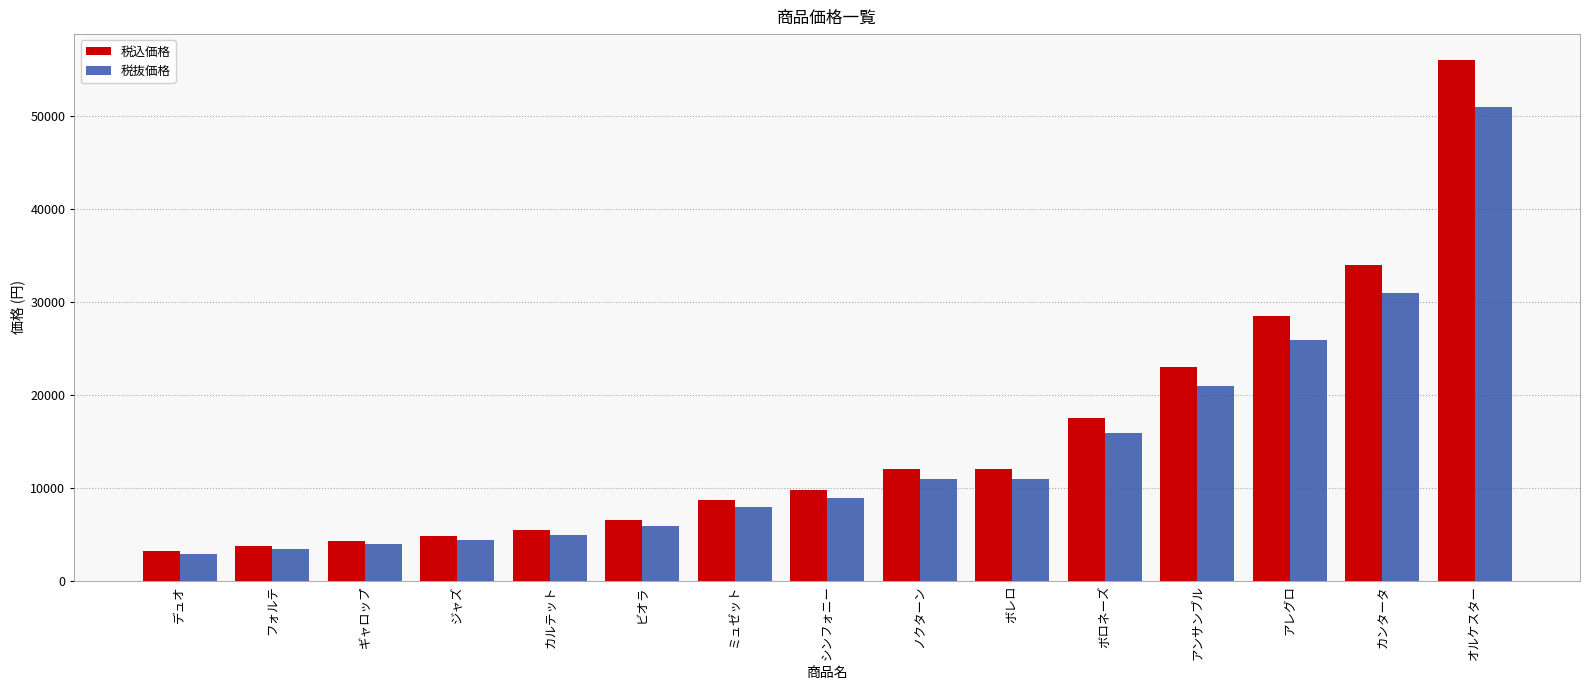

What is the value of the 税抜価格 bar at the 15th from the left?

50900